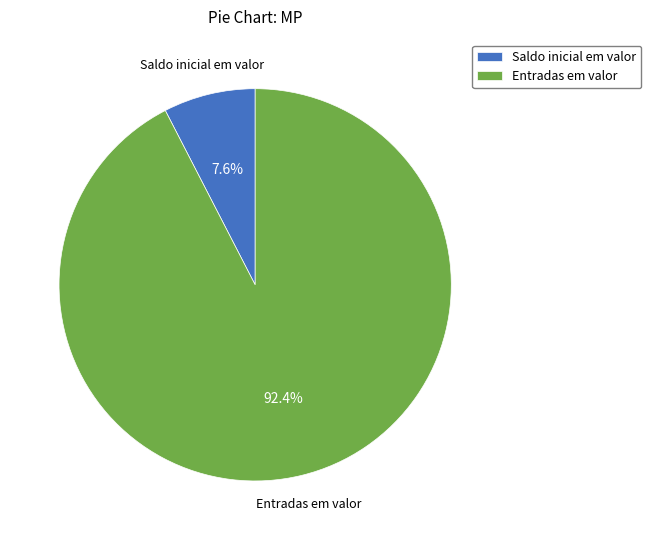

Rank the categories by value from lowest to highest.

Saldo inicial em valor, Entradas em valor